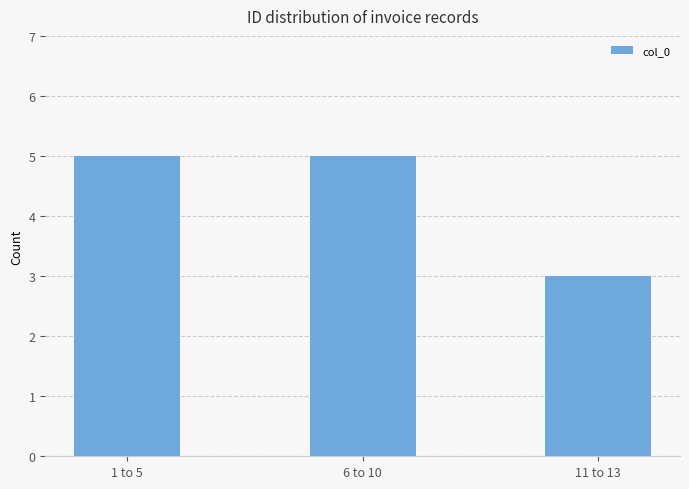

What is the greatest value displayed?

5